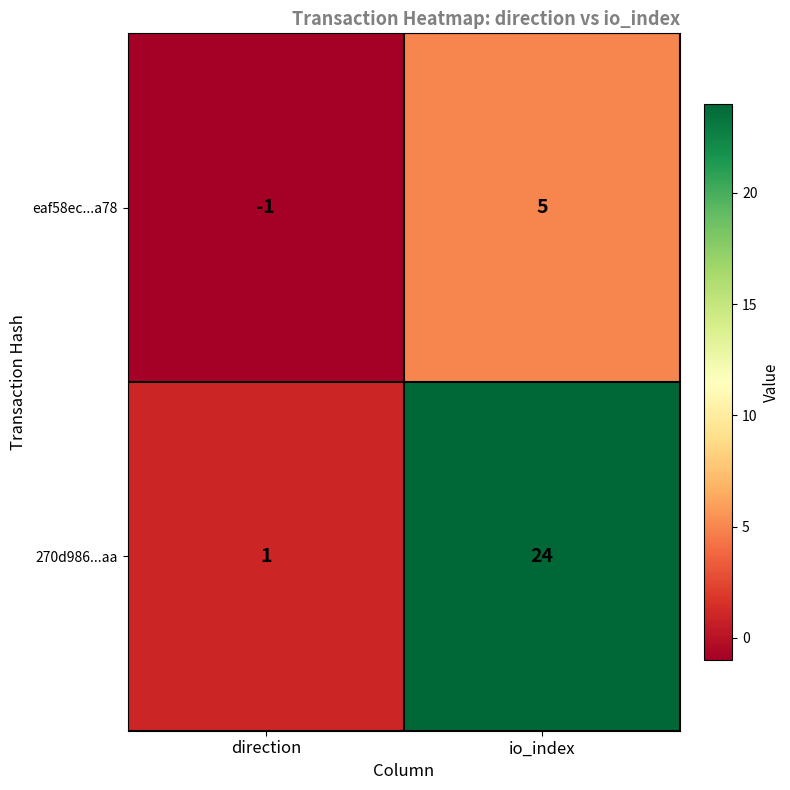

Rank the series by their maximum value, from highest to lowest.

270d986...aa, eaf58ec...a78